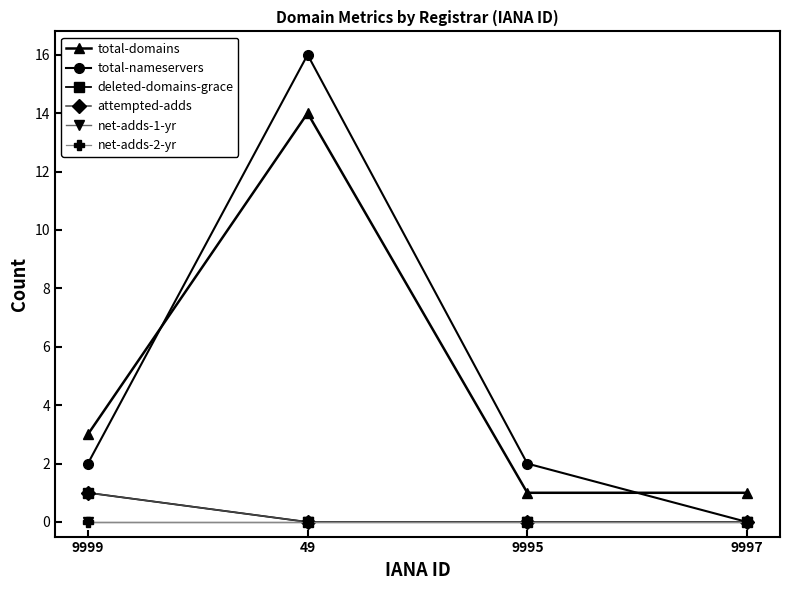

Which has a higher value, 49 or 9995?

49